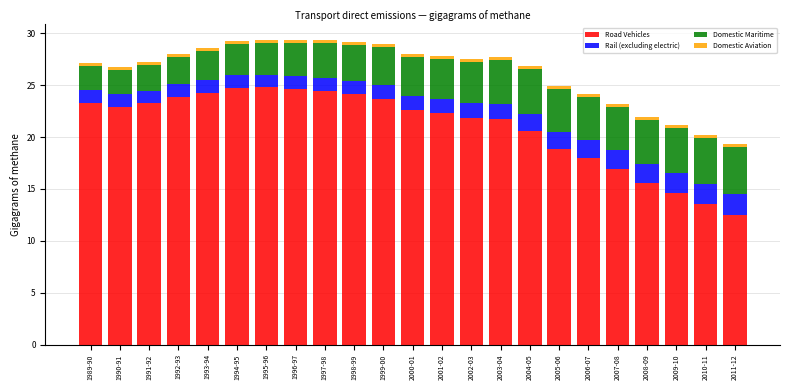

Is it true that Road Vehicles equals 34.5 at 1996-97?

False